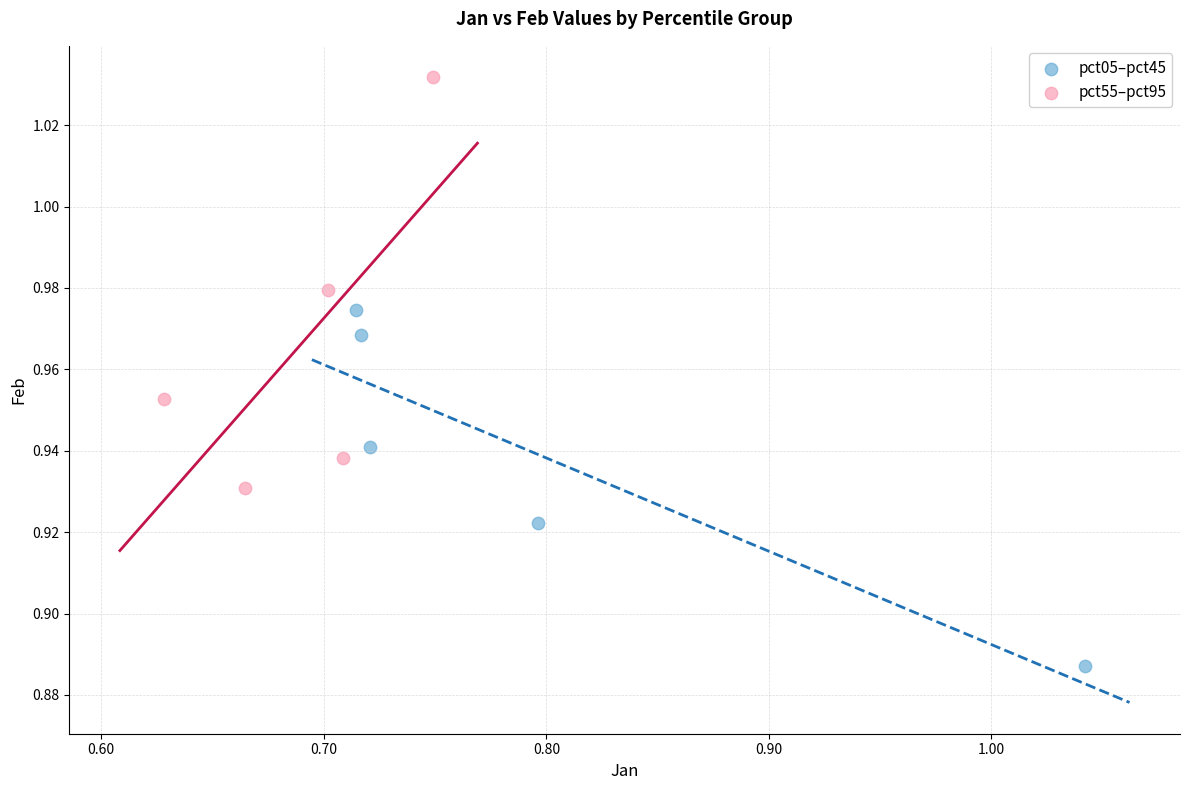

Which series has the widest spread of Y values?

pct55–pct95